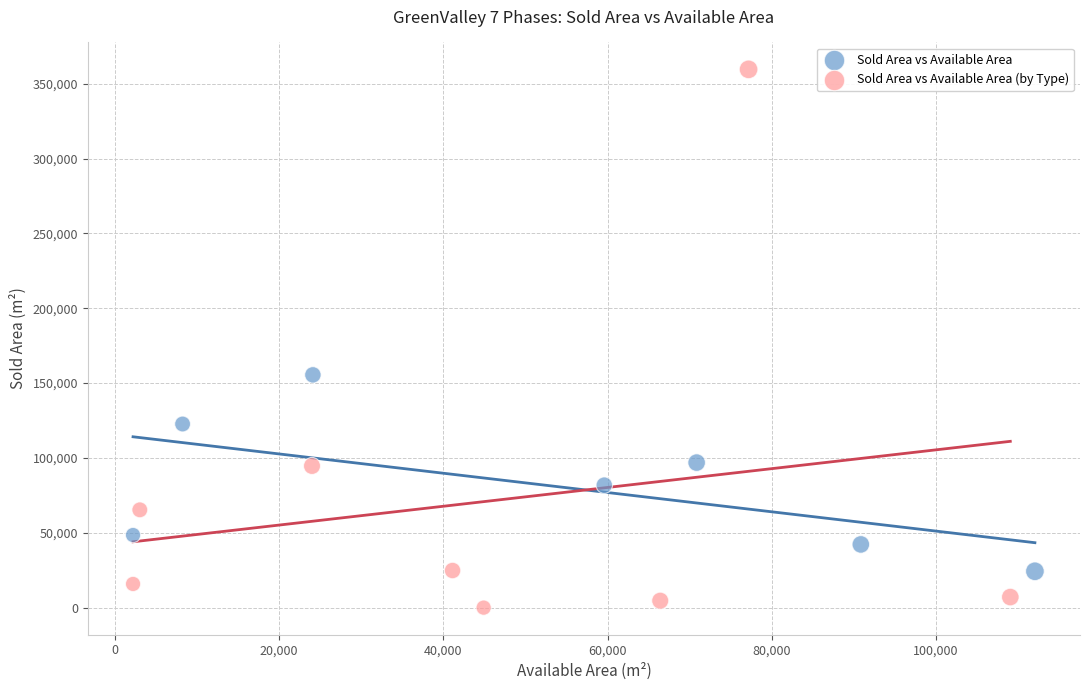

Which series contains the lowest Y value?

Sold Area vs Available Area (by Type)